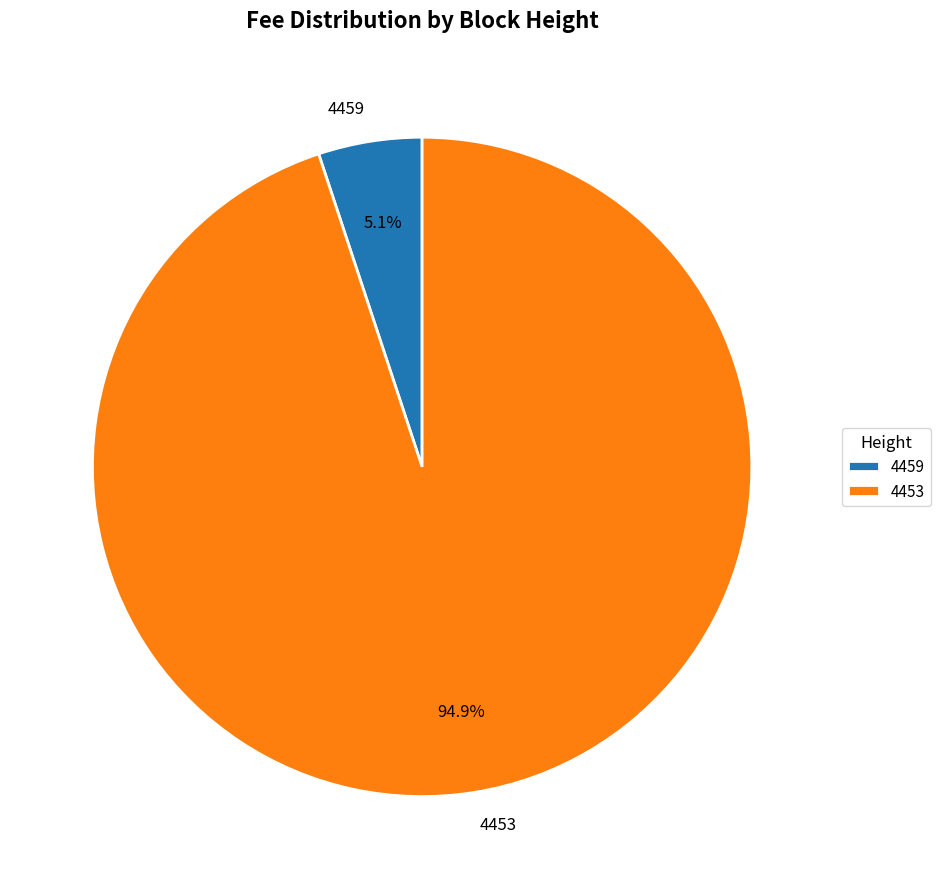

Rank the categories by value from lowest to highest.

4459, 4453